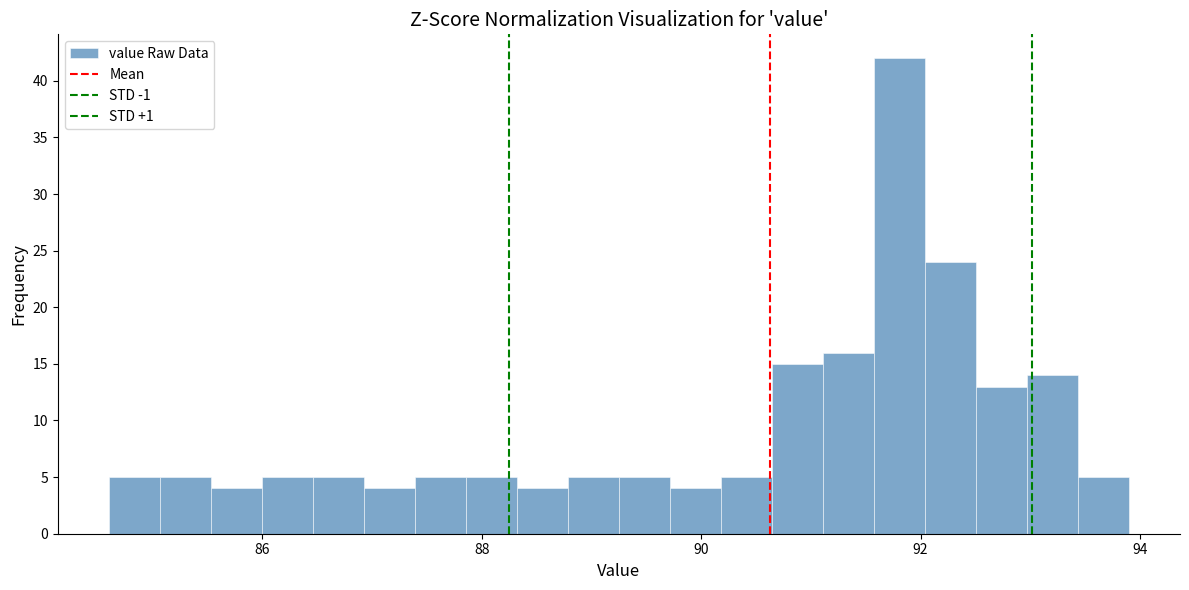

Read against the x-axis, roughly where is the centre of the tallest bar?

91.8